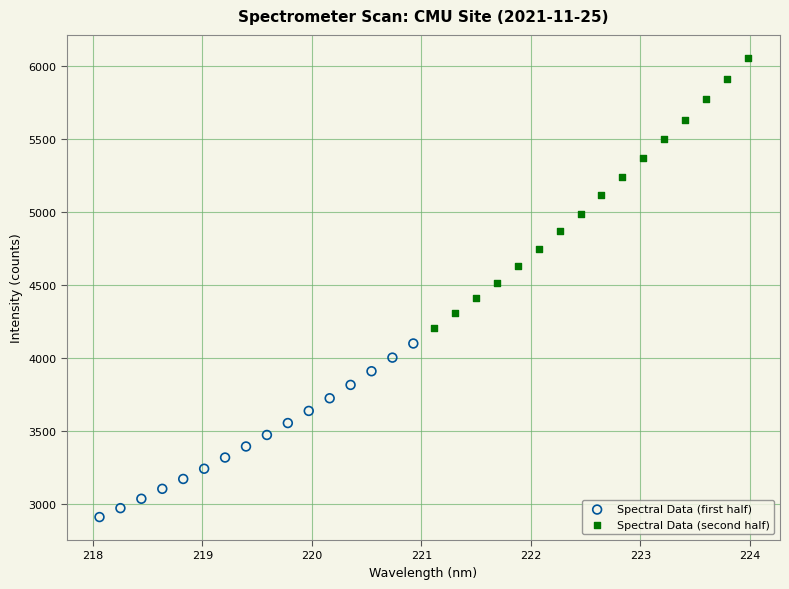

Which series contains the highest Y value?

Spectral Data (second half)